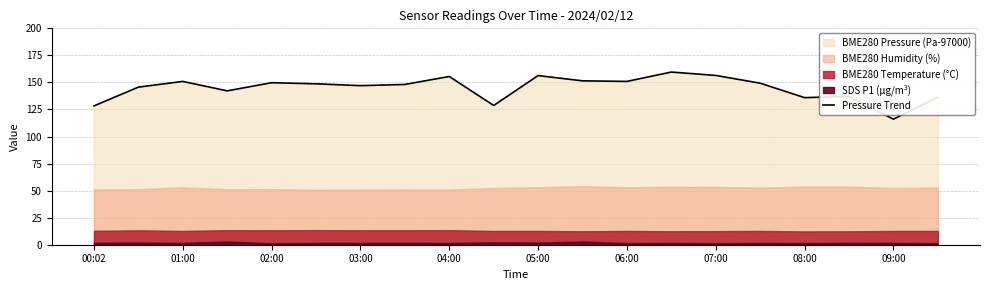

Reading left to right, what are all the values shown in this chart?

128.3	145.7	150.9	142.2	149.8	148.7	147.0	148.1	155.5	128.7	156.3	151.5	150.9	159.6	156.5	149.3	135.9	137.1	116.0	136.3